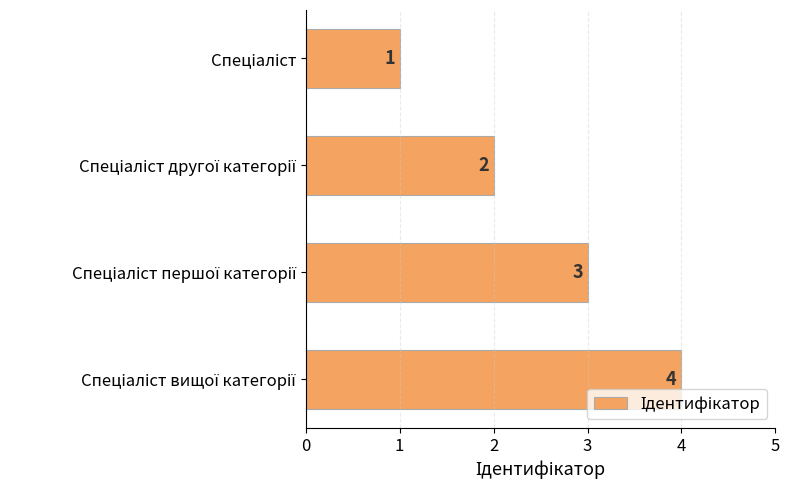

How many values are between 2 and 4?

3